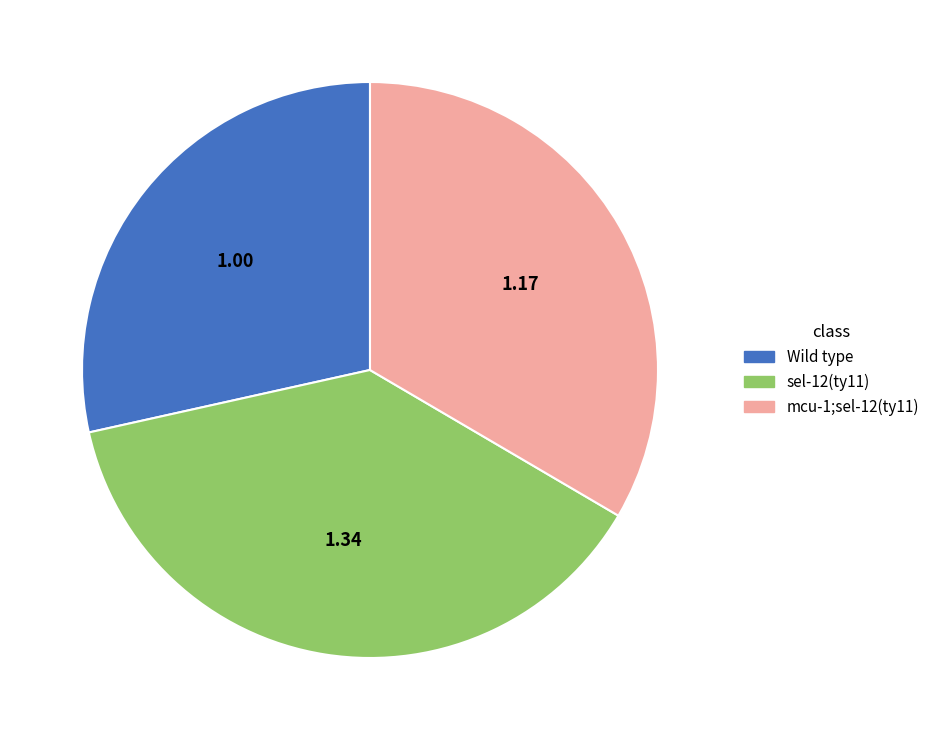

Approximately how many times larger is the value at mcu-1;sel-12(ty11) compared to sel-12(ty11)?

0.9